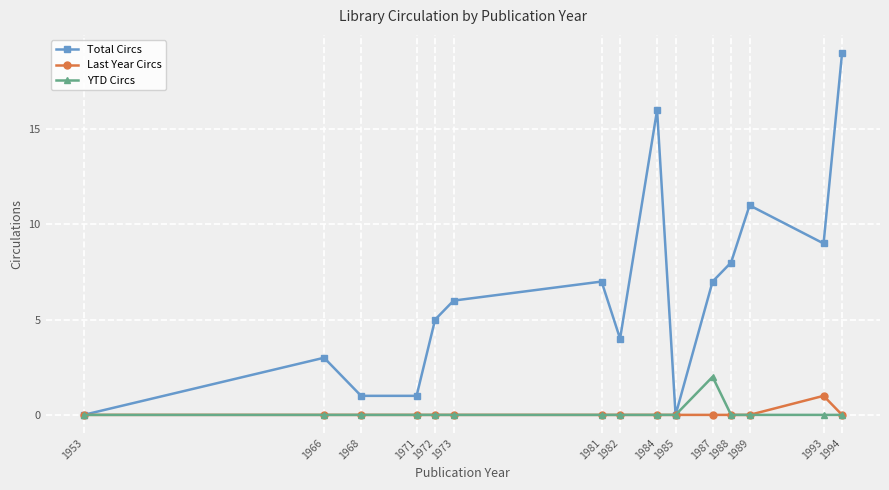

At which category is the sum across all series the highest?

1994